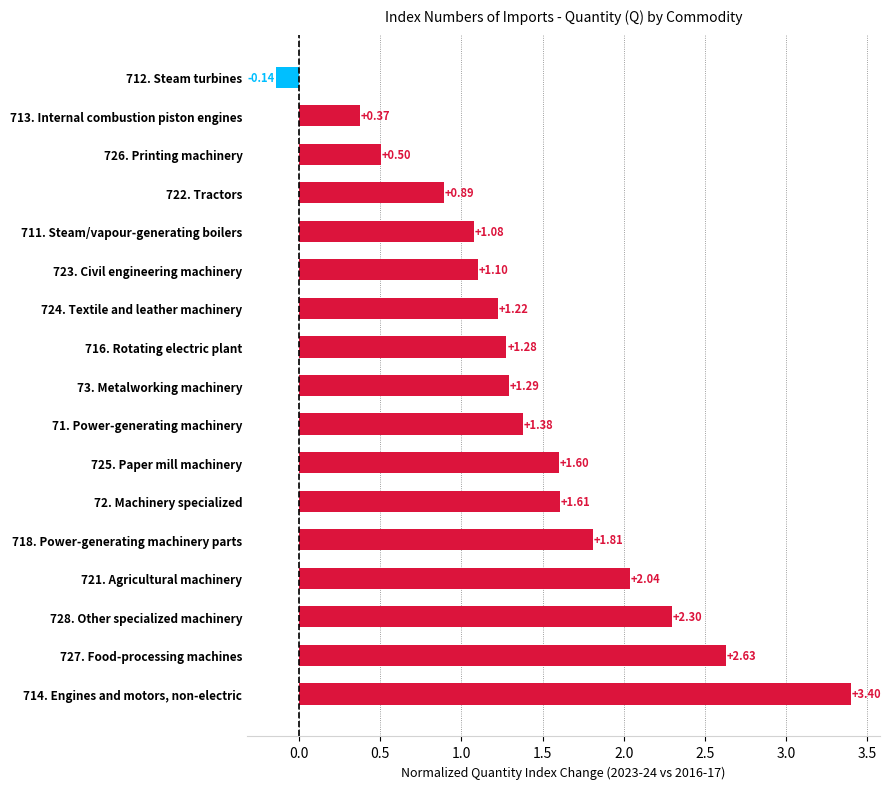

List the labels in order of value, largest first.

714. Engines and motors, non-electric, 727. Food-processing machines, 728. Other specialized machinery, 721. Agricultural machinery, 718. Power-generating machinery parts, 72. Machinery specialized, 725. Paper mill machinery, 71. Power-generating machinery, 73. Metalworking machinery, 716. Rotating electric plant, 724. Textile and leather machinery, 723. Civil engineering machinery, 711. Steam/vapour-generating boilers, 722. Tractors, 726. Printing machinery, 713. Internal combustion piston engines, 712. Steam turbines